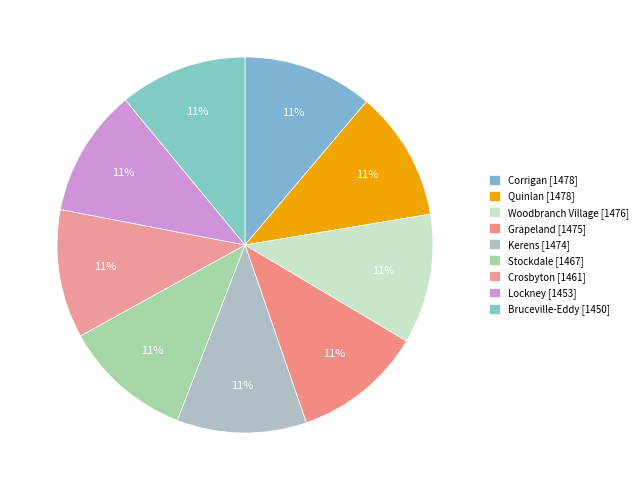

What is the ratio of the value at Kerens to the value at Bruceville-Eddy?

1.0